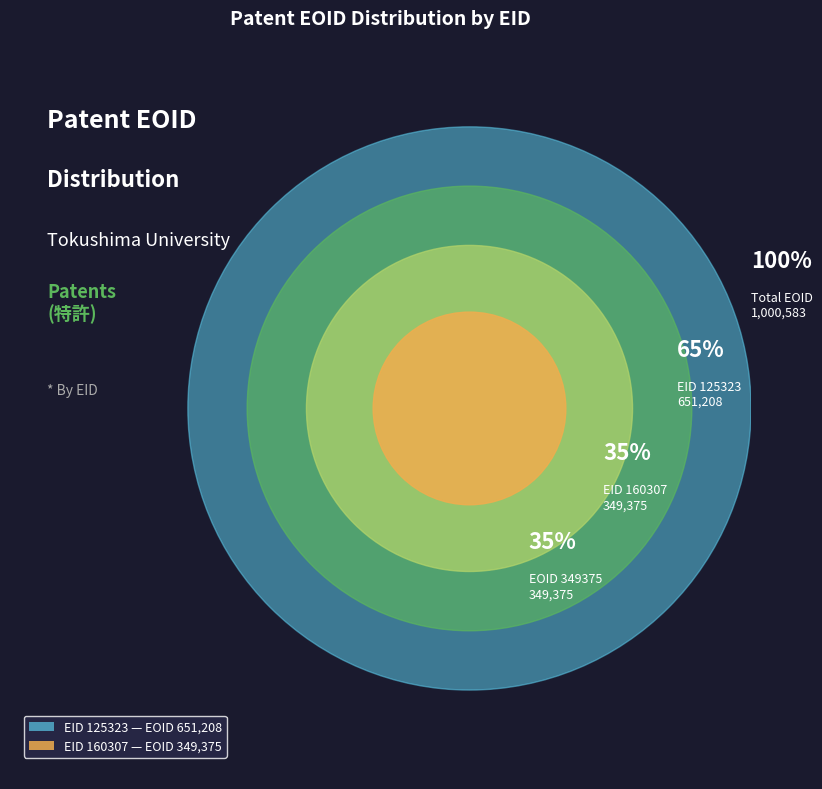

To the nearest percent, what is the combined percentage of 160307 and 125323?

100%